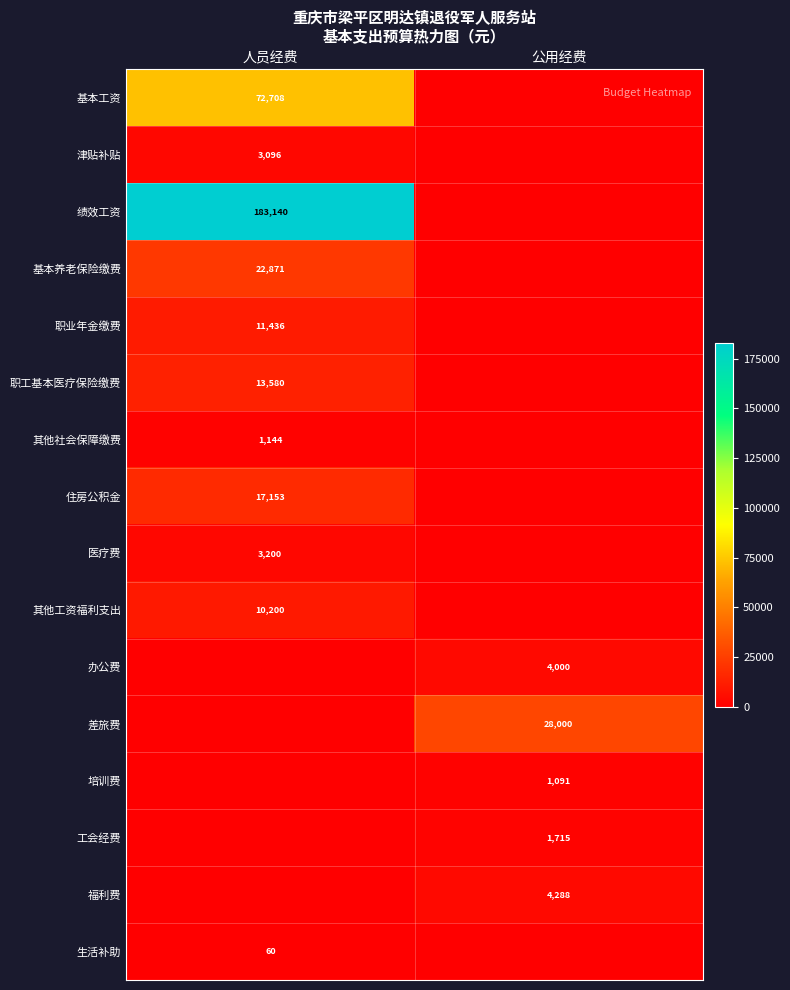

Is it true that 住房公积金 equals 17153 at 人员经费?

True